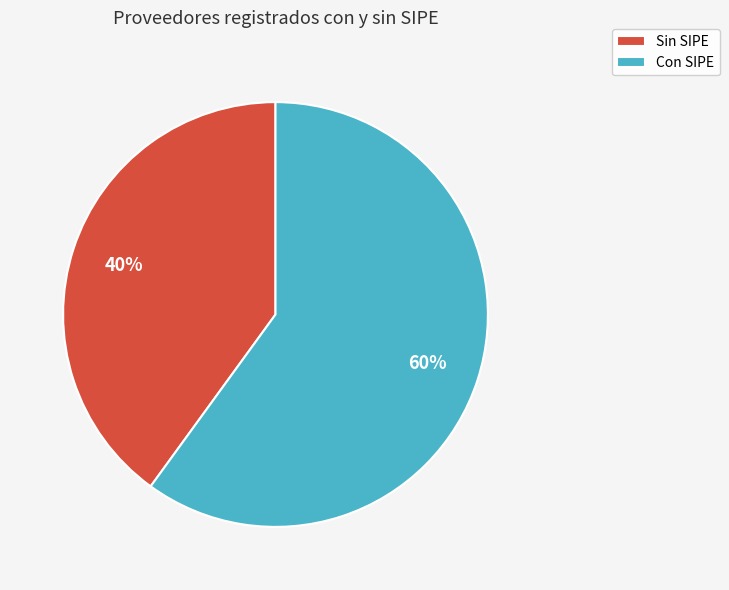

Count the number of slices in the pie.

2